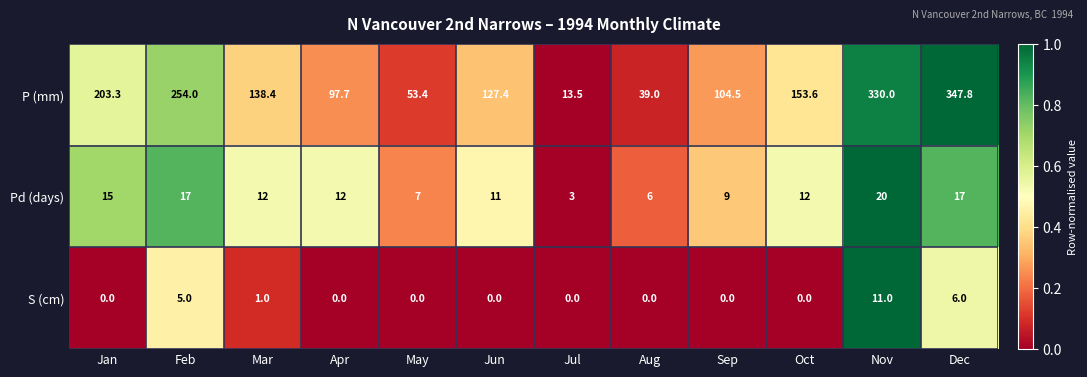

What is the difference between the second highest and minimum values in the S (cm) series?

6.0